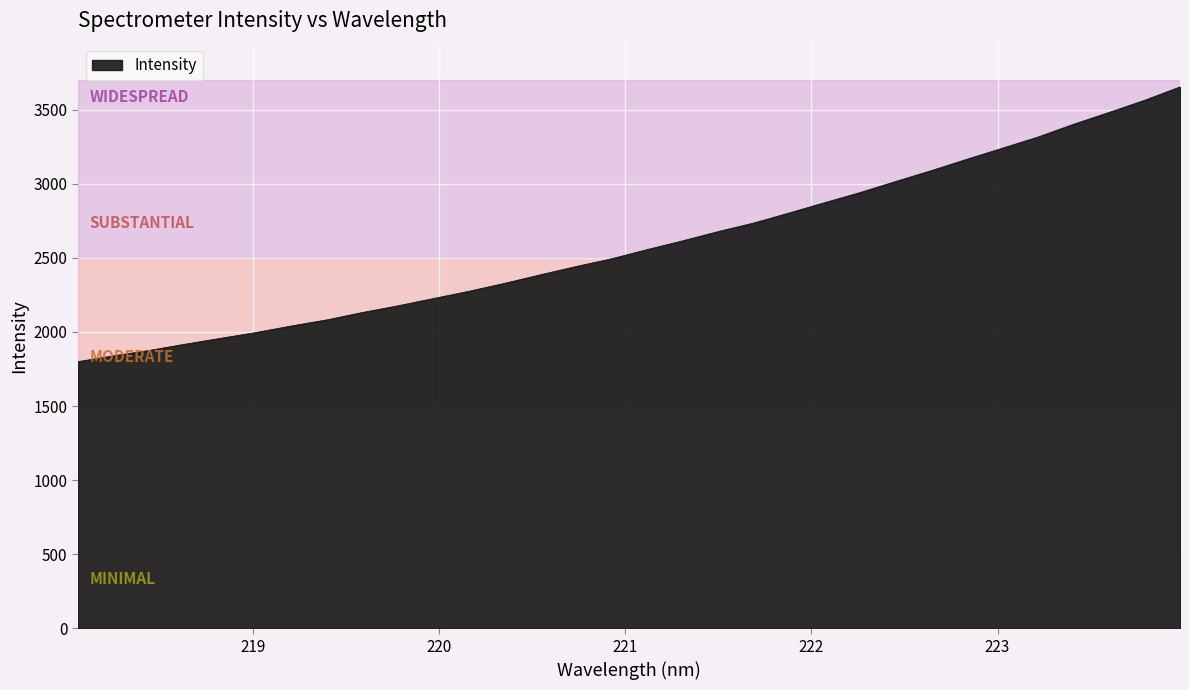

What is the smallest value displayed?

1799.4